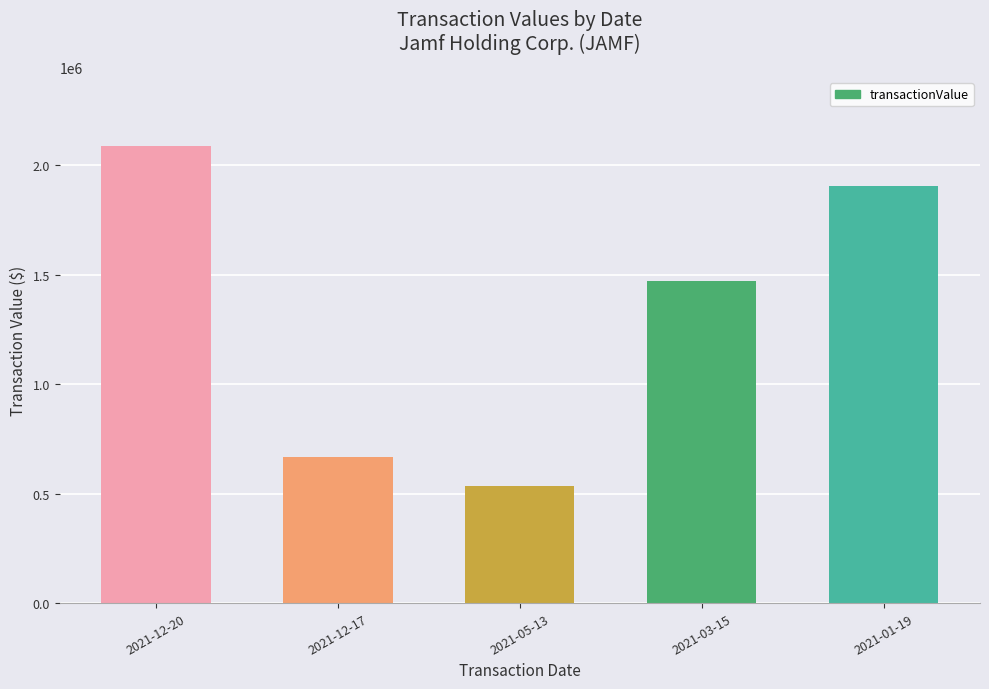

Does the chart contain stacked bars?

No